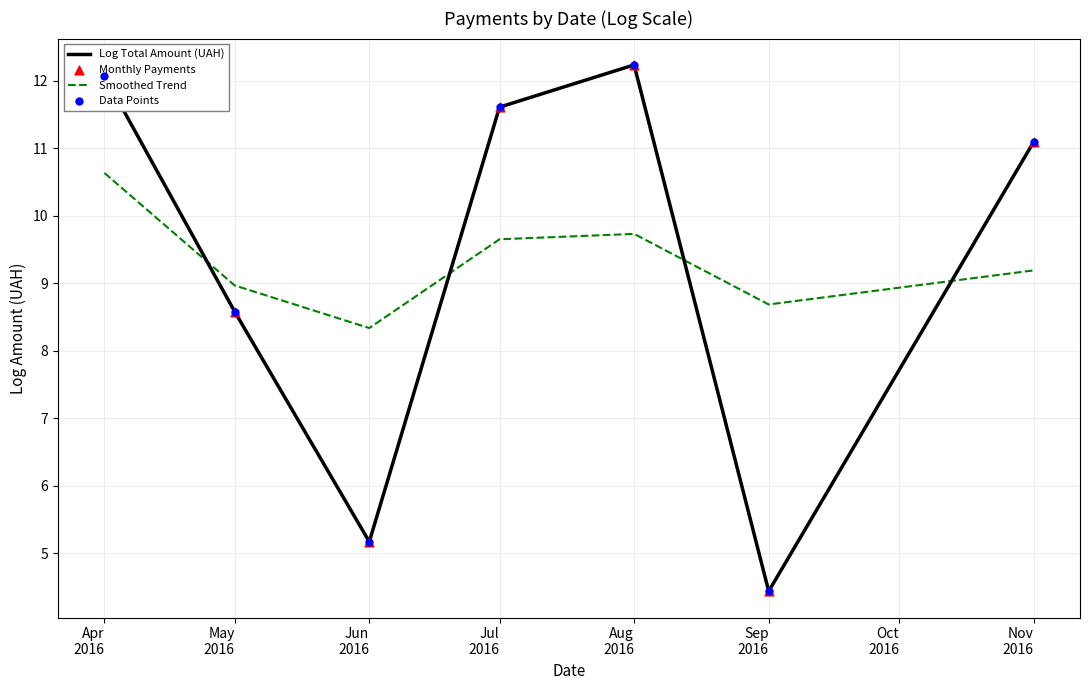

Which series ends up on top after the final intersection of Log Total Amount (UAH) and Smoothed Trend?

Log Total Amount (UAH)